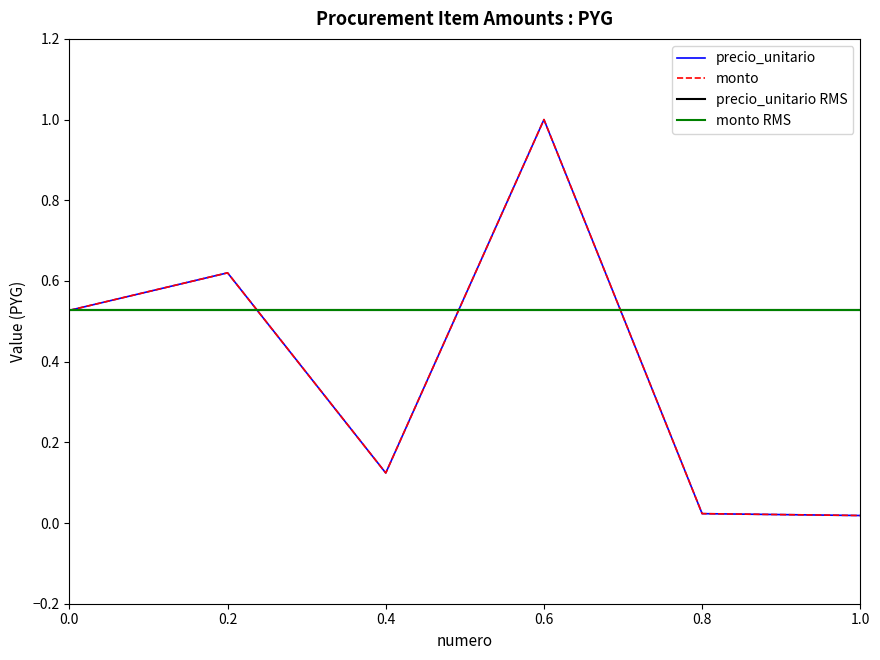

True or false: monto and precio_unitario intersect in this chart.

False